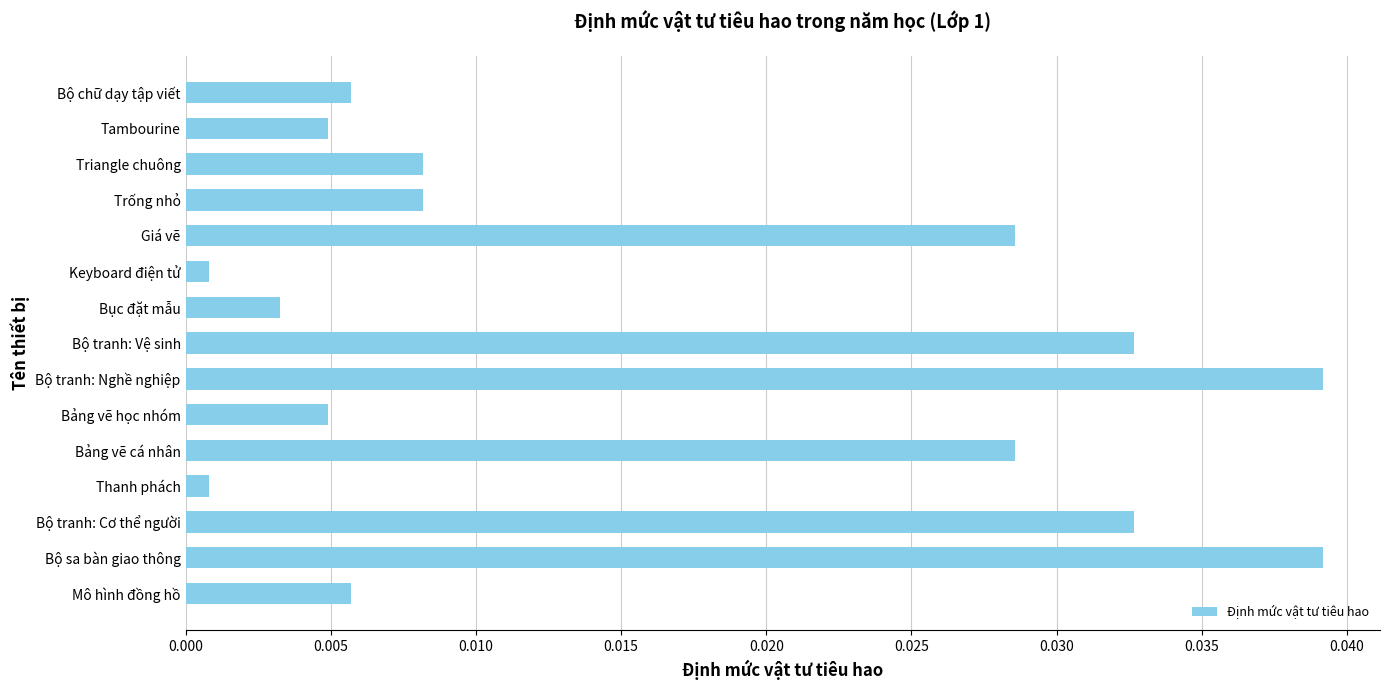

Which has a higher value, Keyboard điện tử or Trống nhỏ?

Trống nhỏ